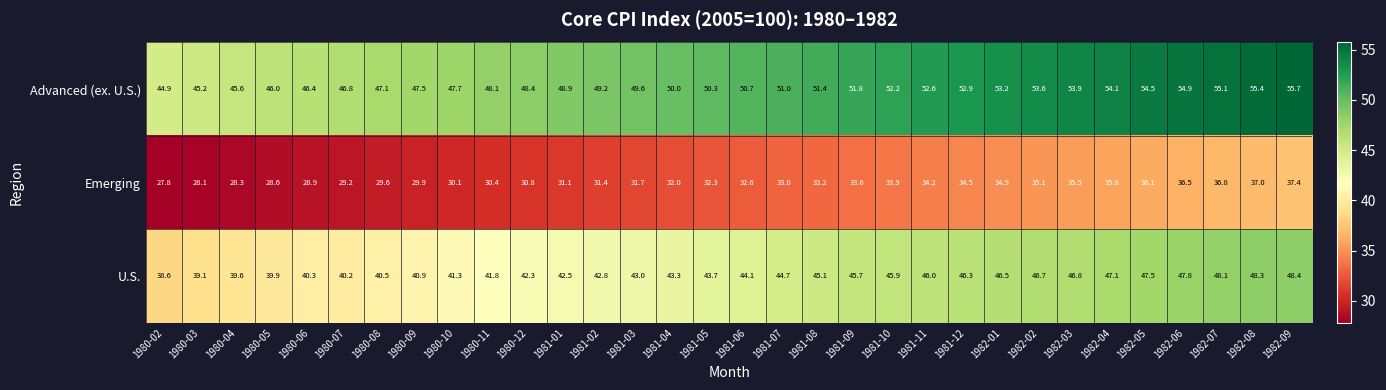

At which label does U.S. first exceed 44?

1981-06